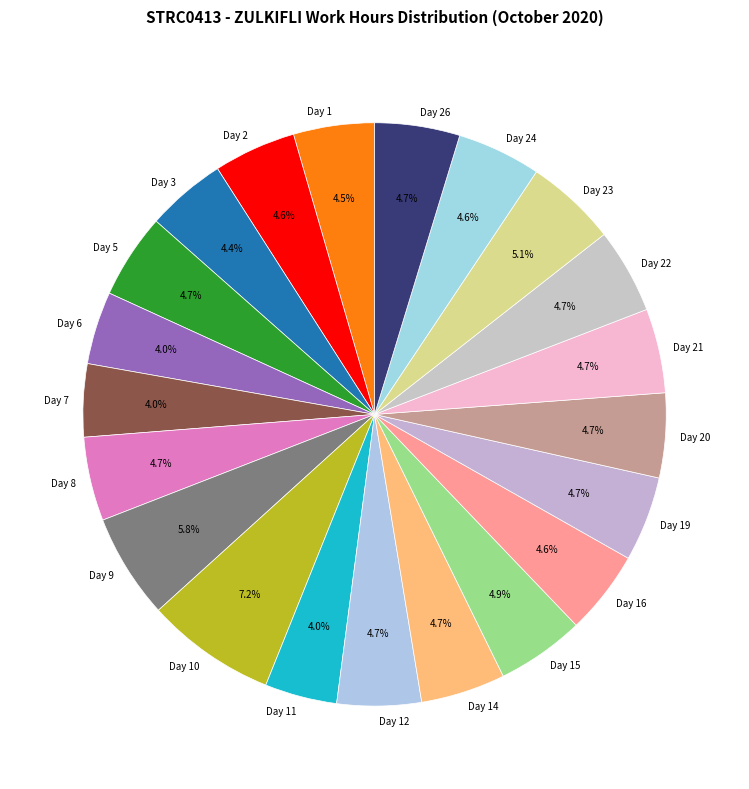

Which has a higher value, Day 11 or Day 5?

Day 5